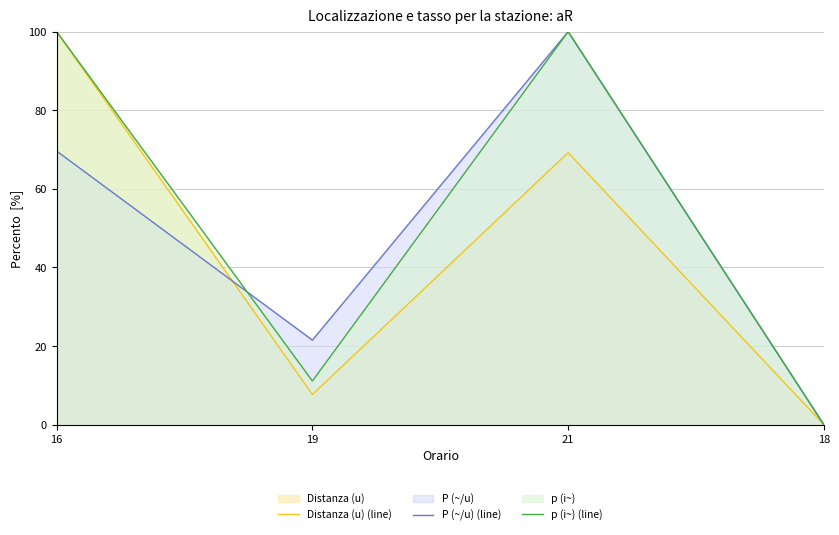

Which has a higher value, 21 or 16?

16